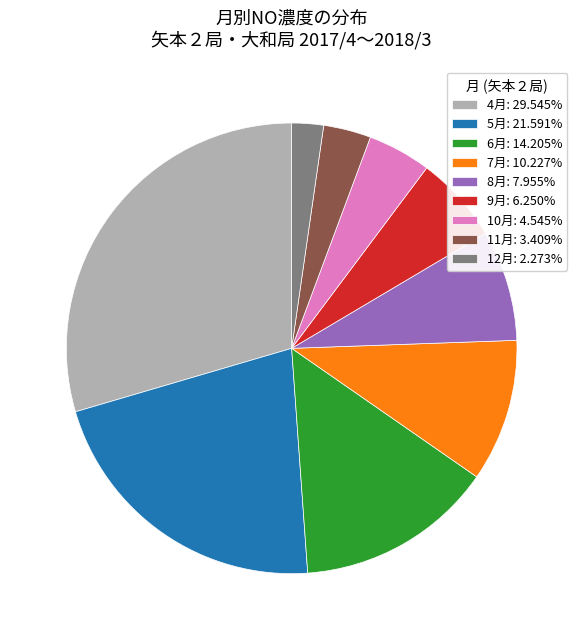

Combined, do 8月: 7.955% and 6月: 14.205% account for over 50%?

No